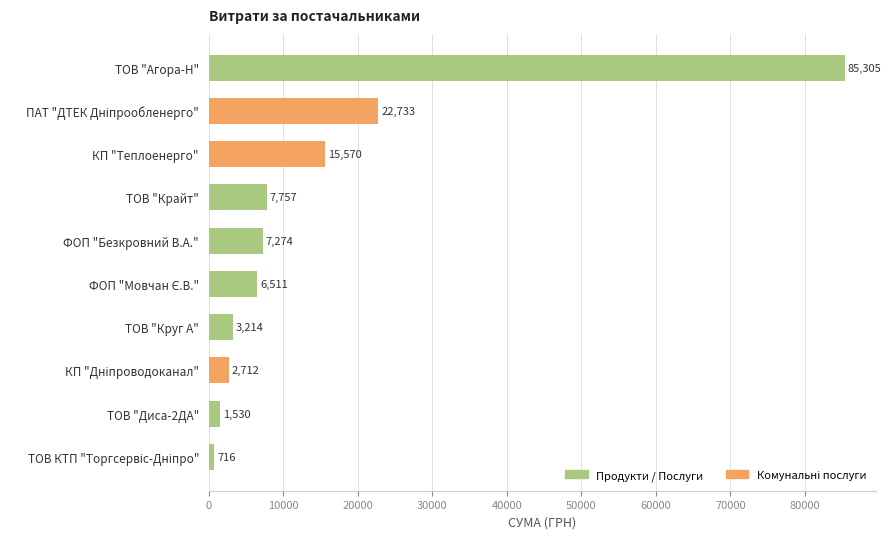

What is the average value?

15332.2